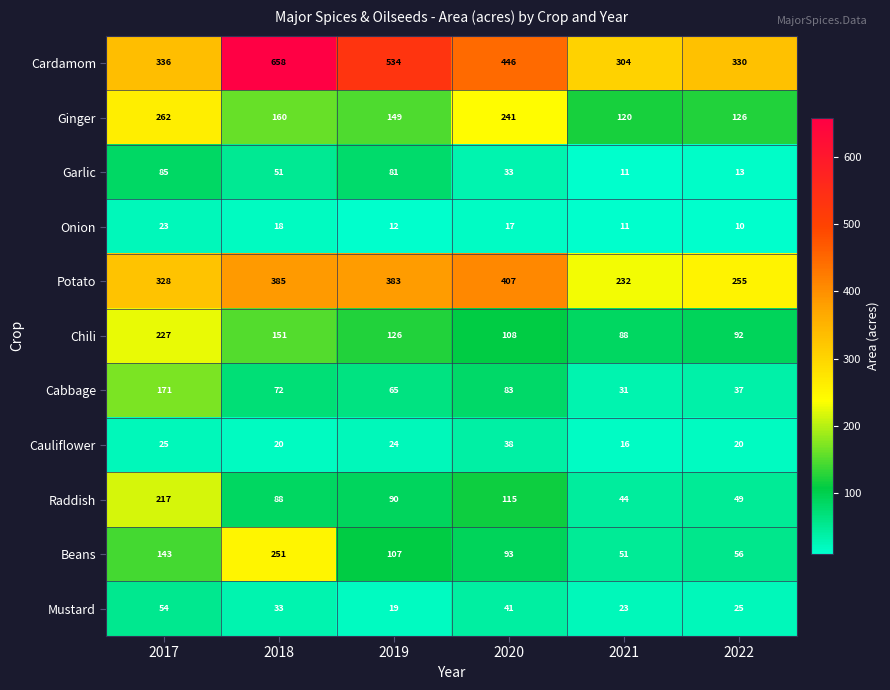

What is the difference between the maximum and minimum values in the Garlic series?

74